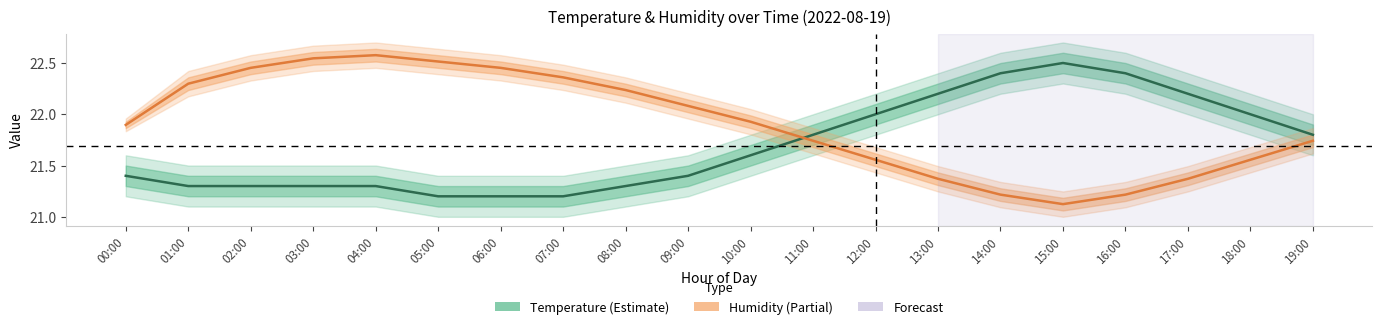

Is it true that Humidity (%) equals 33.8 at 04:00?

False